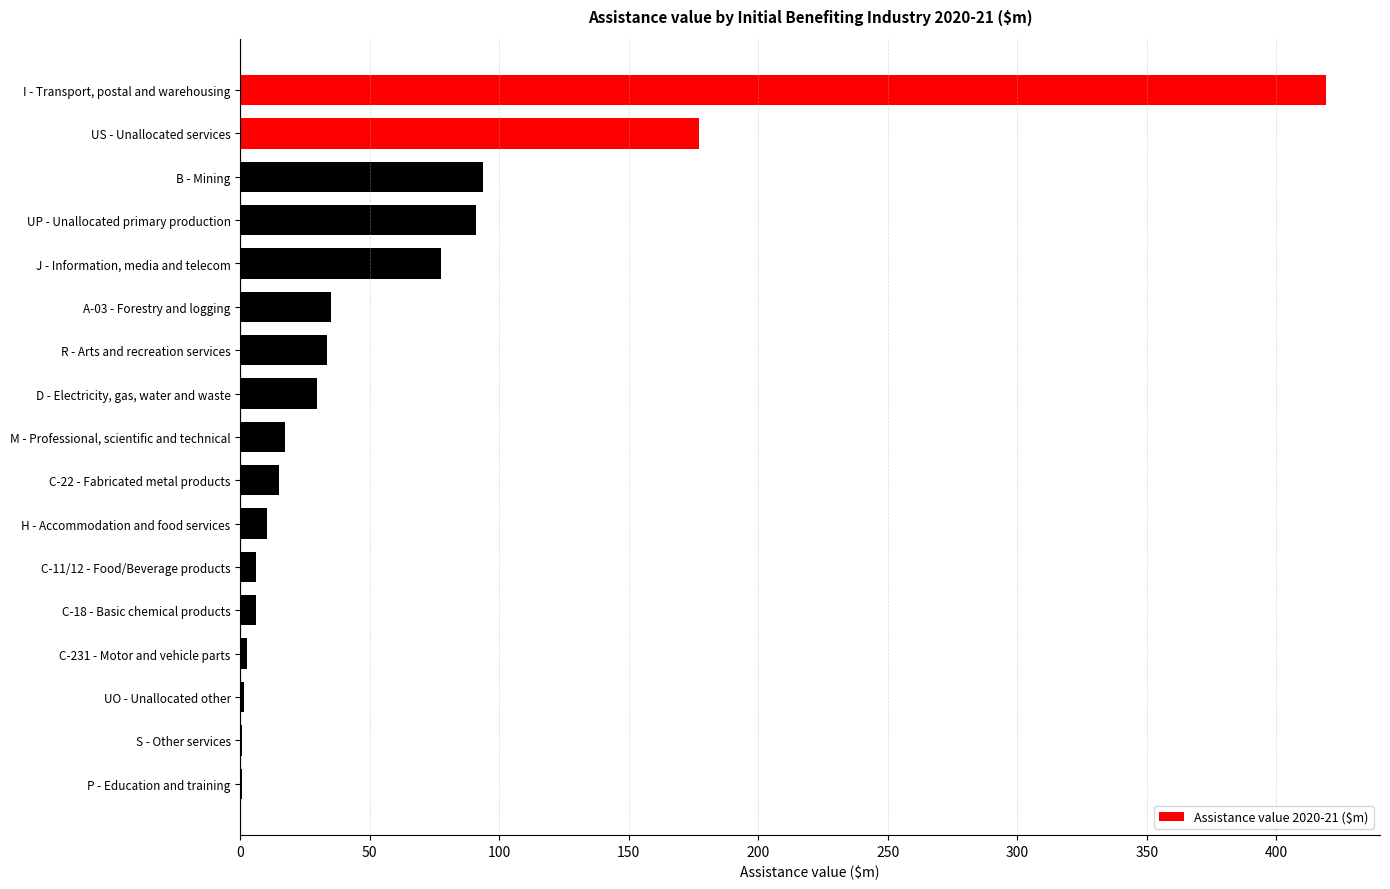

Where is the data nearest to the value 209?

US - Unallocated services